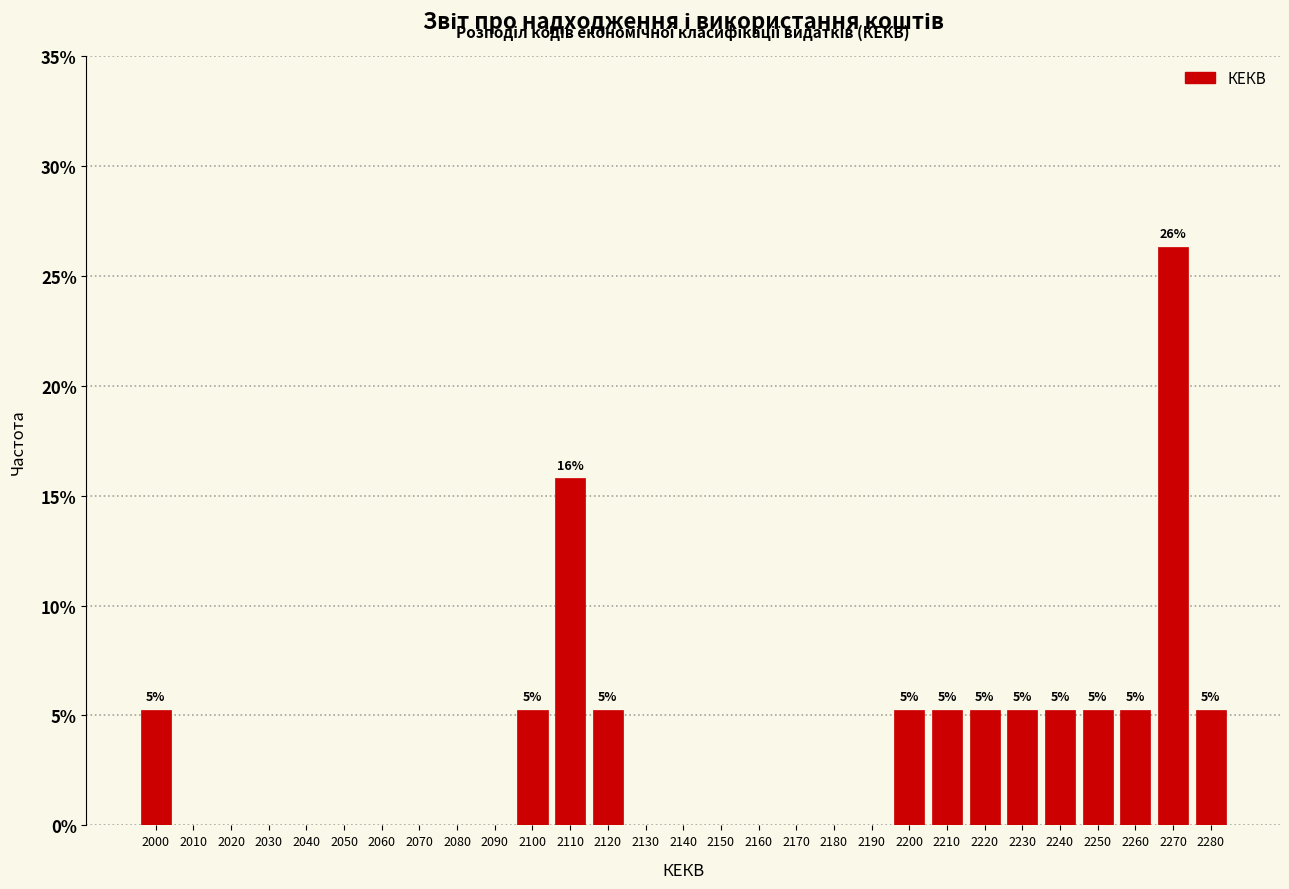

Over which range of the x-axis is the bar tallest?

2265 to 2275